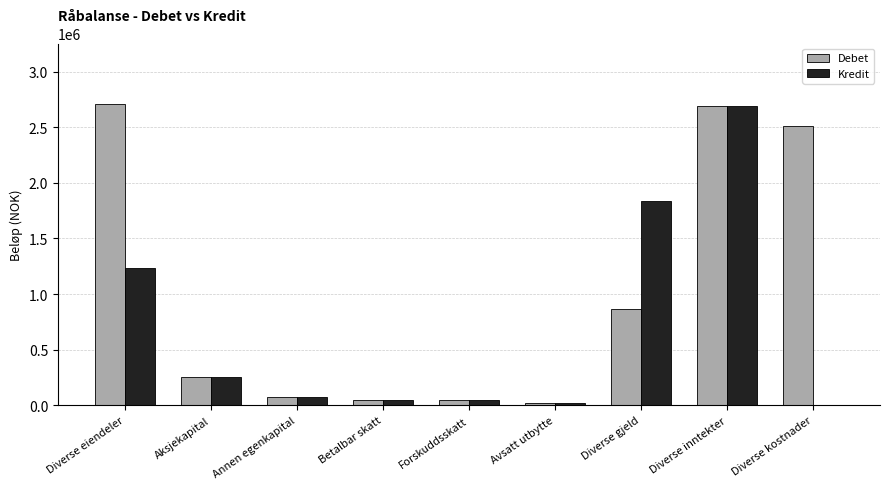

What is the highest value of the Kredit series?

2692000